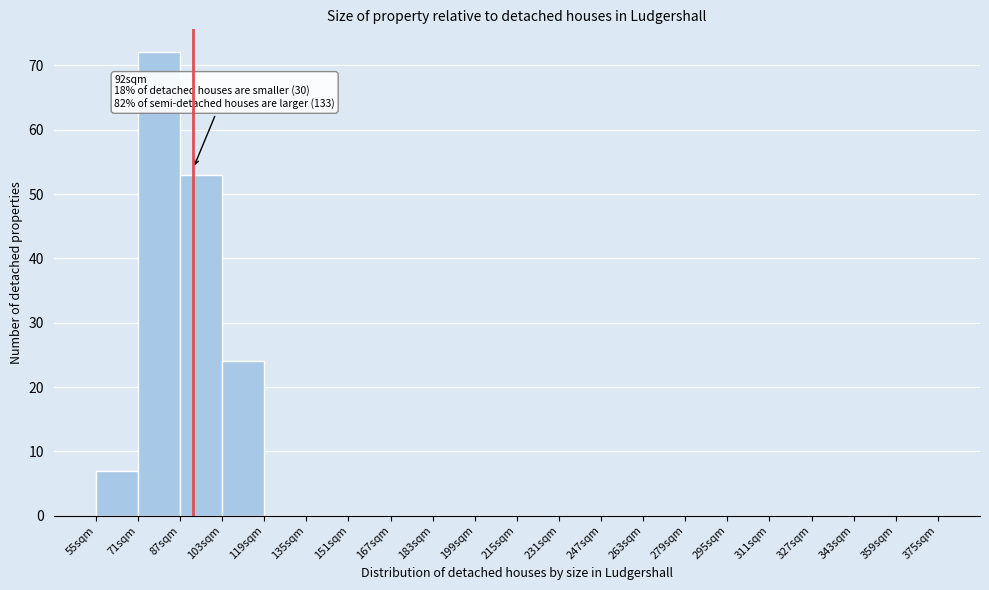

Which range on the x-axis has the tallest bar?

71 to 87